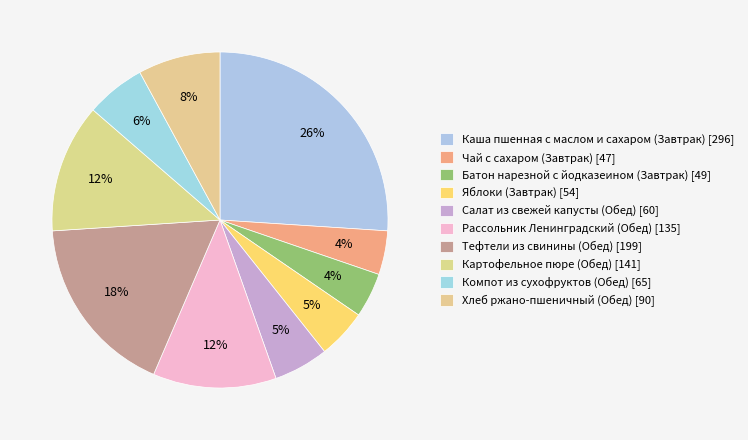

Approximately how many times larger is the value at Рассольник Ленинградский (Обед) compared to Компот из сухофруктов (Обед)?

2.1